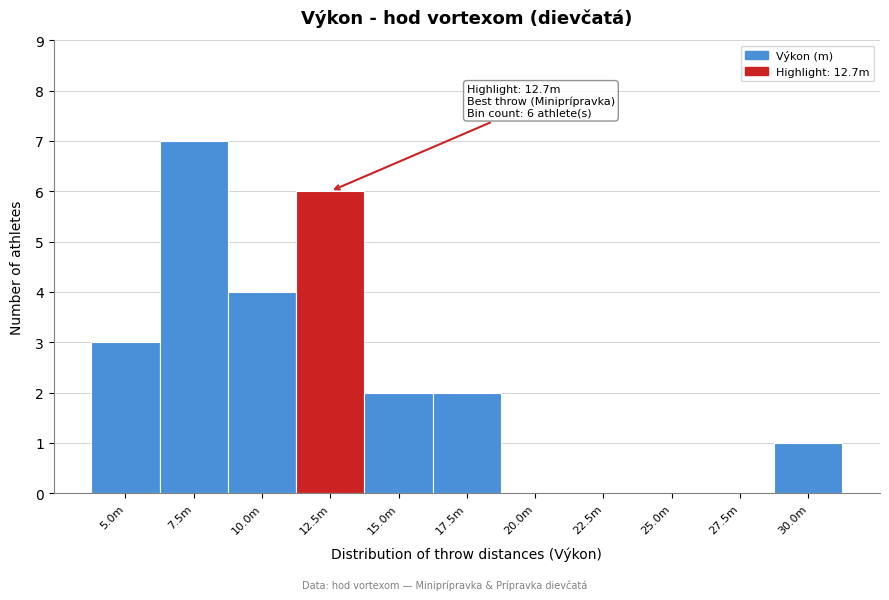

Reading left to right, what are all the values shown in this chart?

5.0m=3	7.5m=7	10.0m=4	12.5m=6	15.0m=2	17.5m=2	20.0m=0	22.5m=0	25.0m=0	27.5m=0	30.0m=1